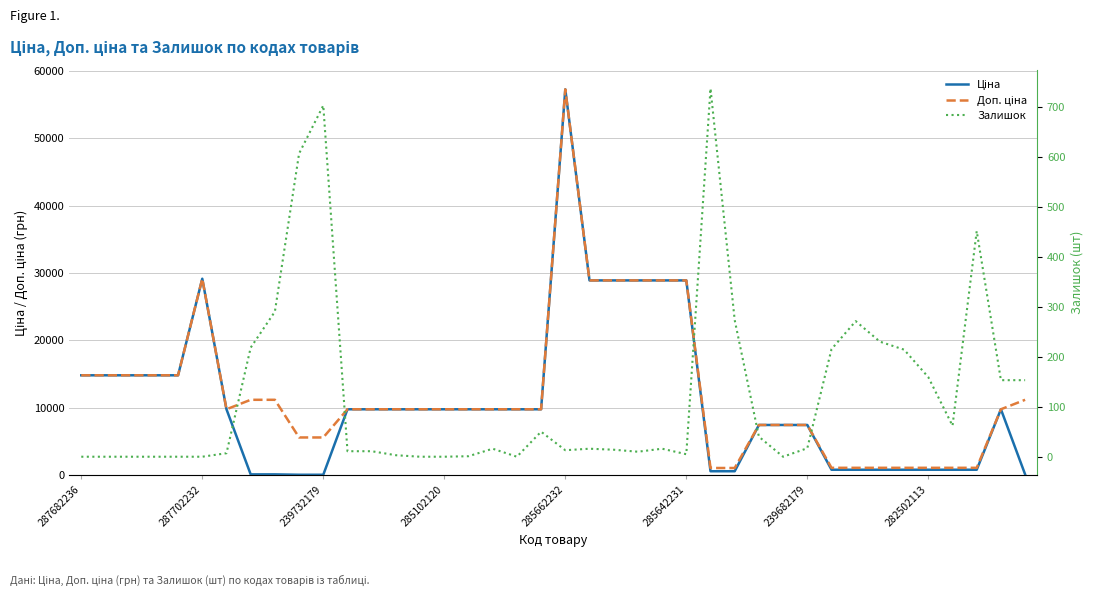

At 287702232, list the series in order from largest to smallest.

Ціна, Доп. ціна, Залишок